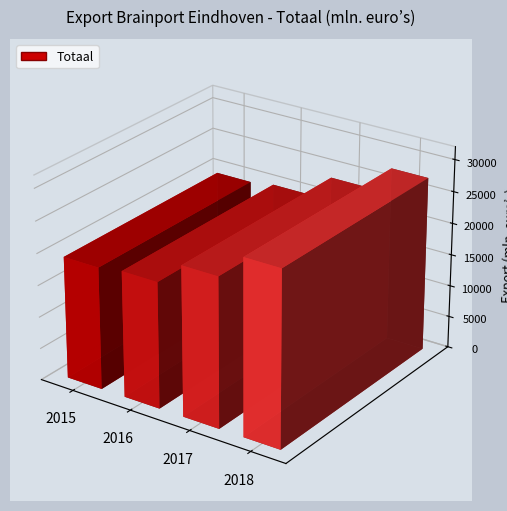

What is the maximum value shown in the chart?

27423